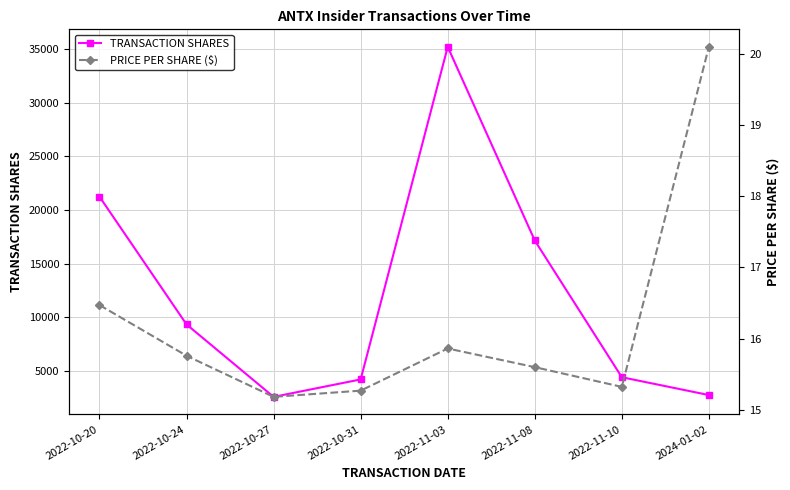

How many values in the TRANSACTION SHARES series are below 9350?

4